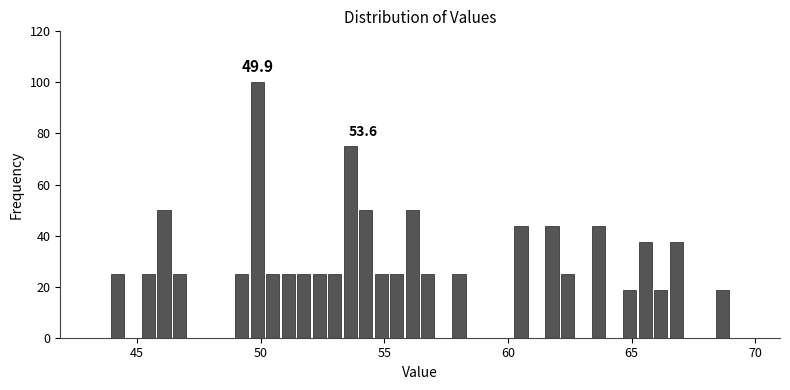

Around what value on the x-axis is the tallest bar? Give the approximate position of its centre, as read against the axis.

50.0